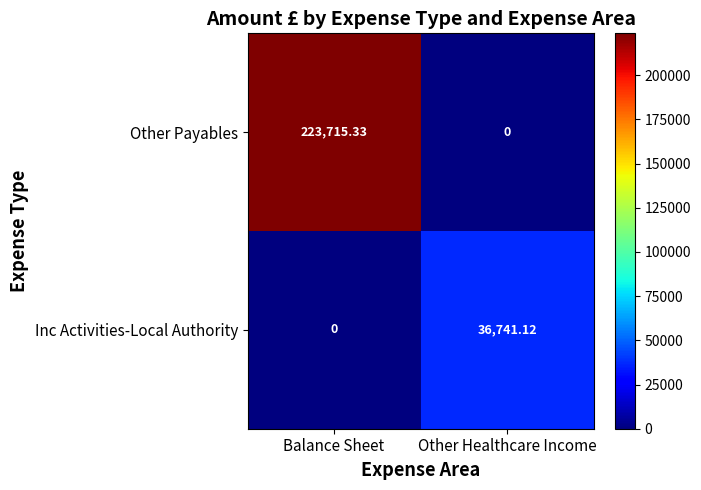

List the labels in order of Other Payables value, smallest first.

Other Healthcare Income, Balance Sheet